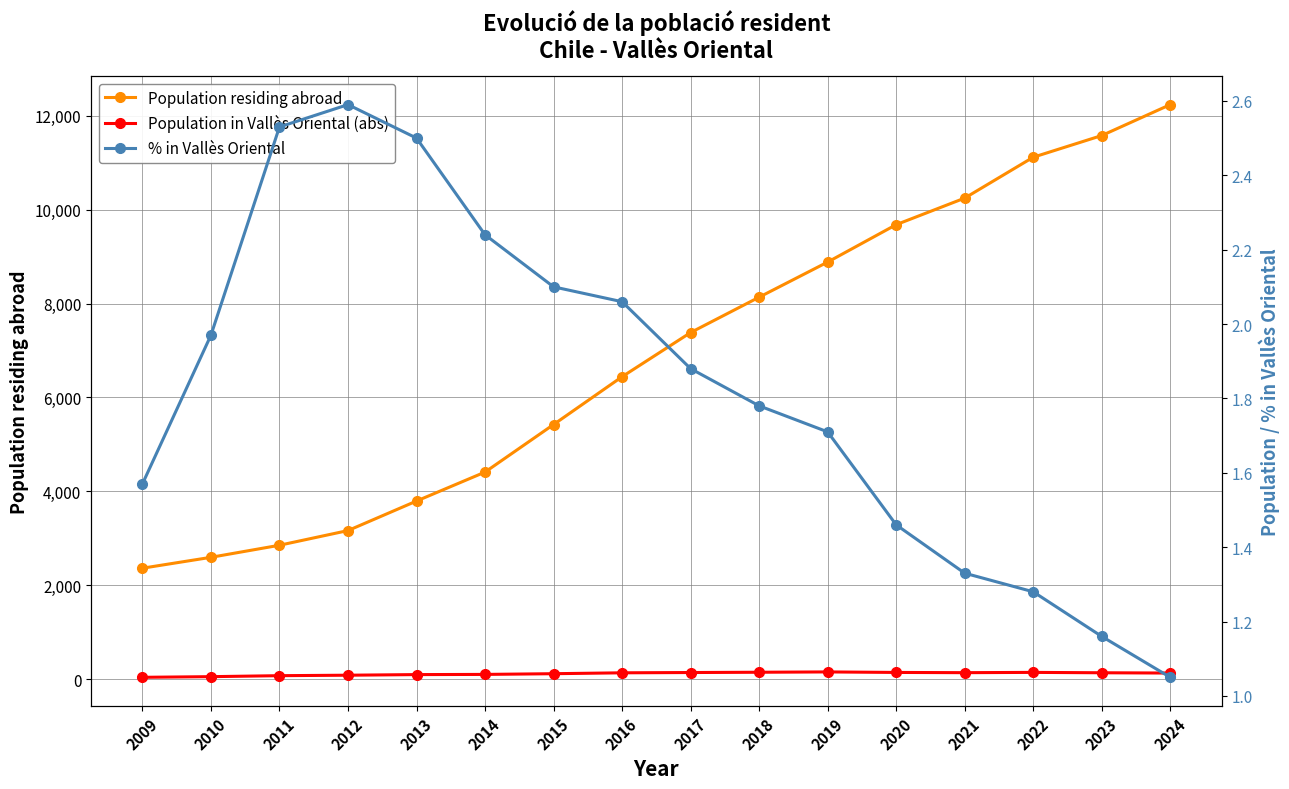

At which category is the sum across all series the highest?

2024